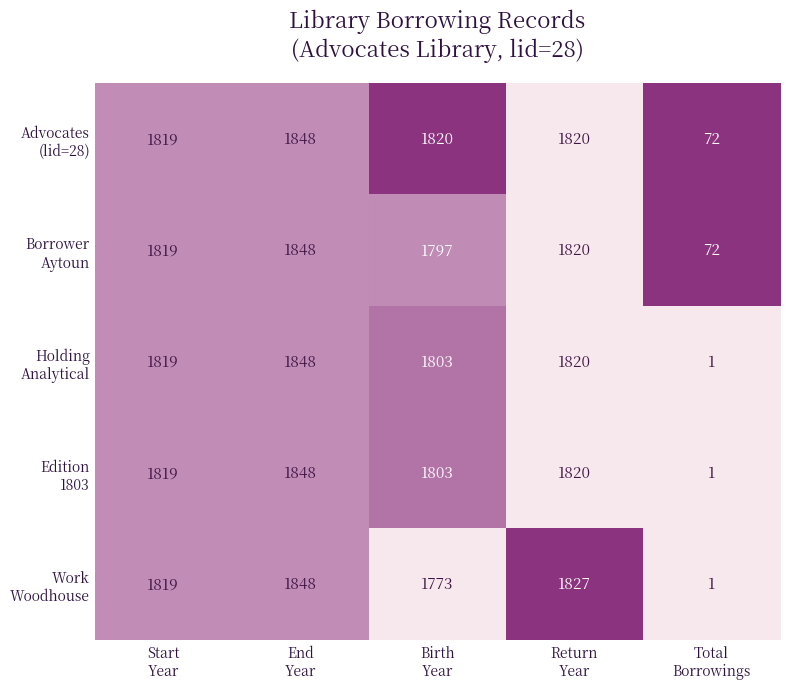

At how many categories does at least one series exceed 1227?

4